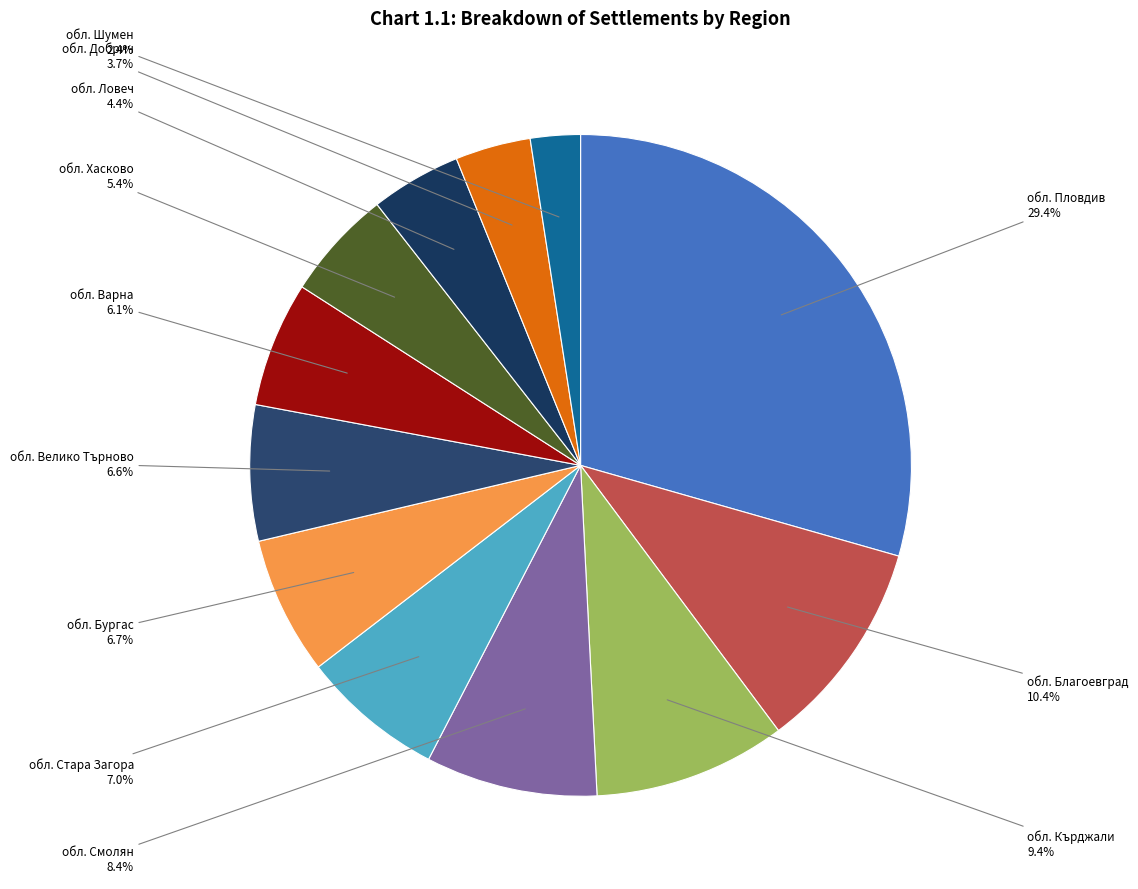

How many segments does this pie chart have?

12